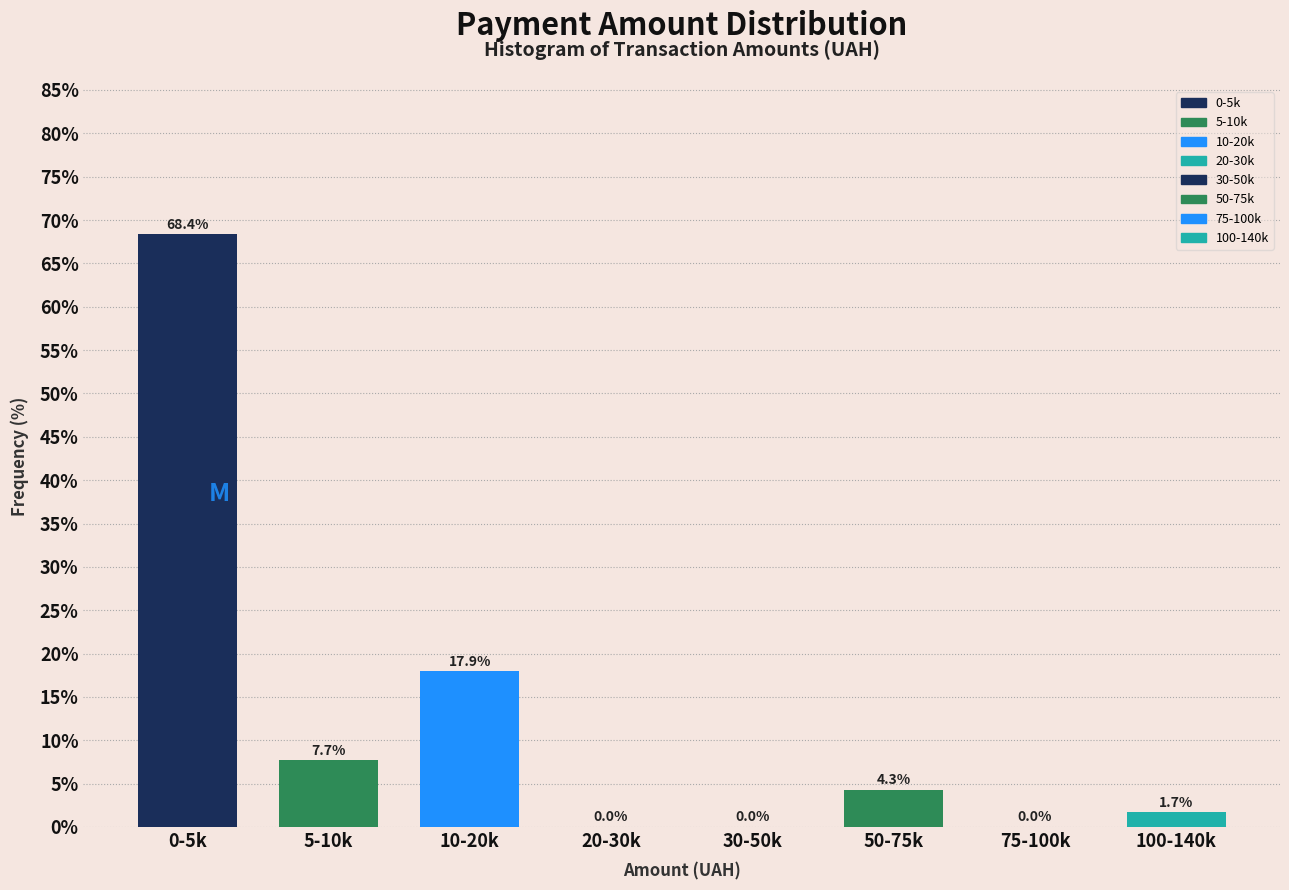

Reading left to right, extract all data points from this chart.

0-5k=68.4	5-10k=7.7	10-20k=17.9	20-30k=0.0	30-50k=0.0	50-75k=4.3	75-100k=0.0	100-140k=1.7